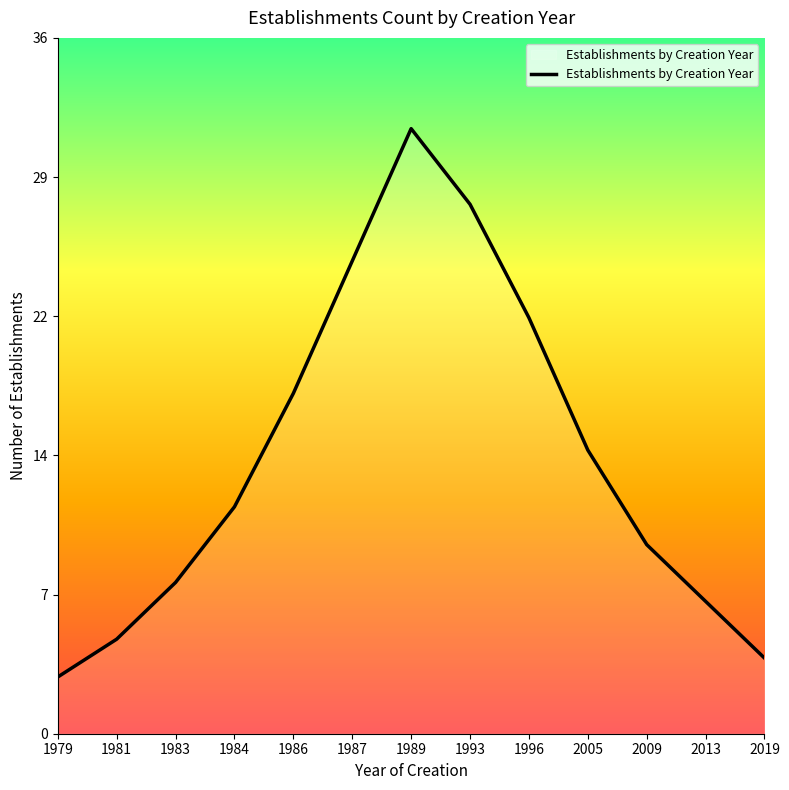

What is the maximum value shown in the chart?

32